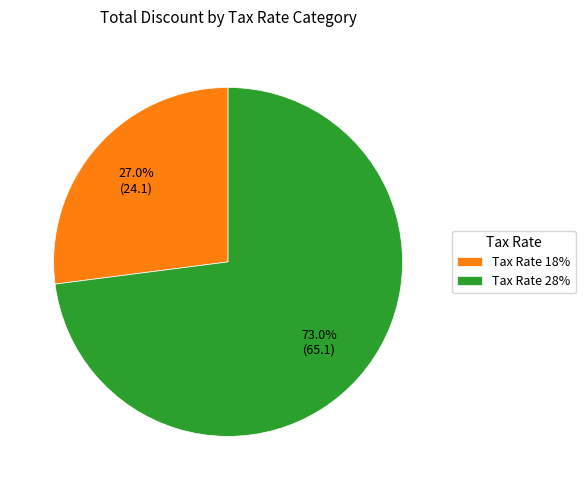

What percentage is NOT represented by Tax Rate 18%?

73.0%